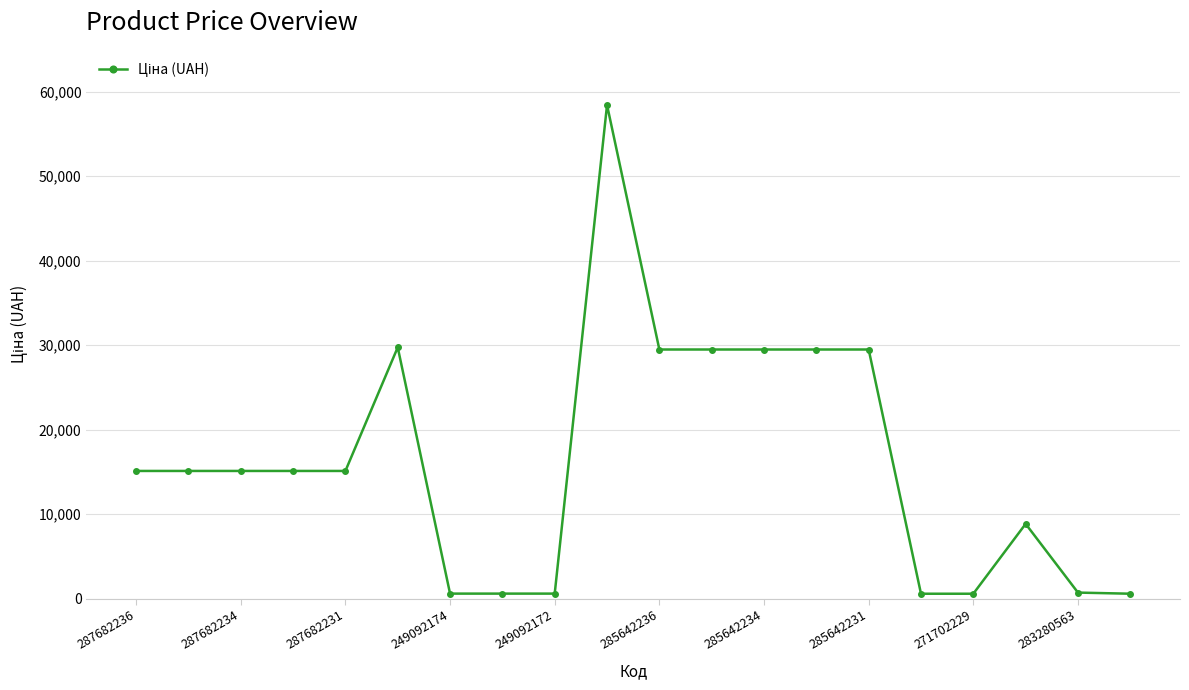

Is this an area chart (filled region under the line)?

No